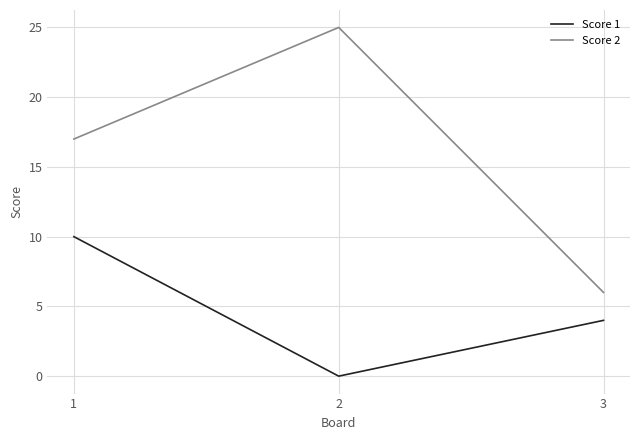

Is the value of Score 2 at 1 greater than the value of Score 1 at 1?

Yes